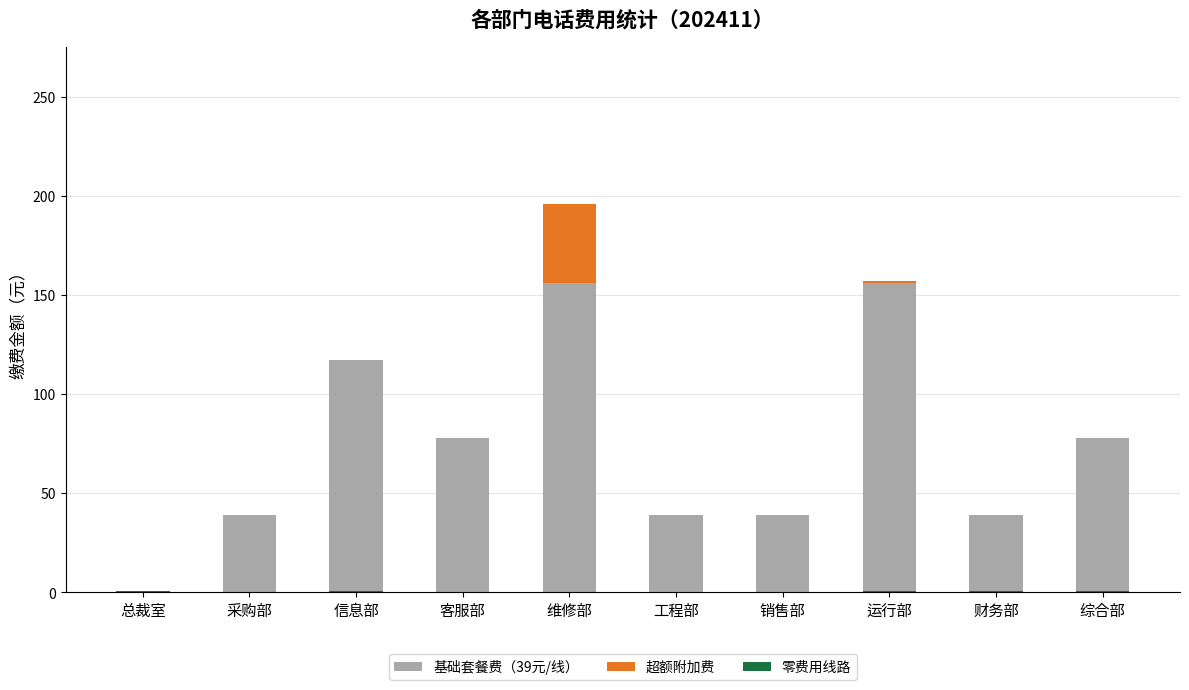

Which has a higher value, 信息部 or 综合部?

信息部